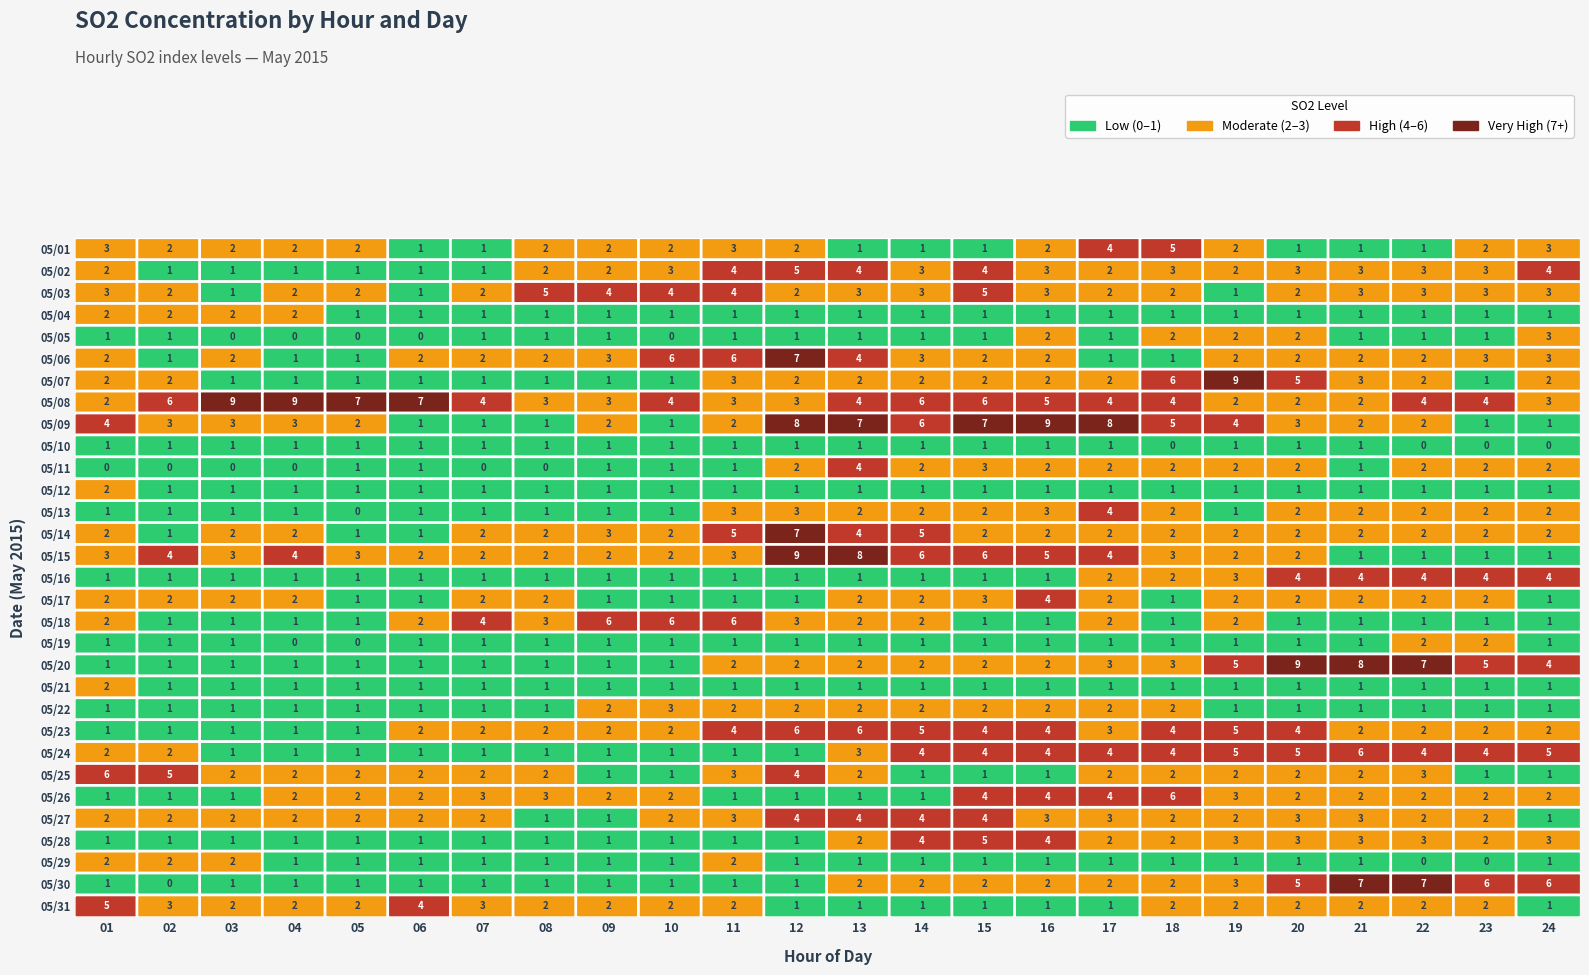

What is the difference between the maximum and second lowest values in the 05/01 series?

4